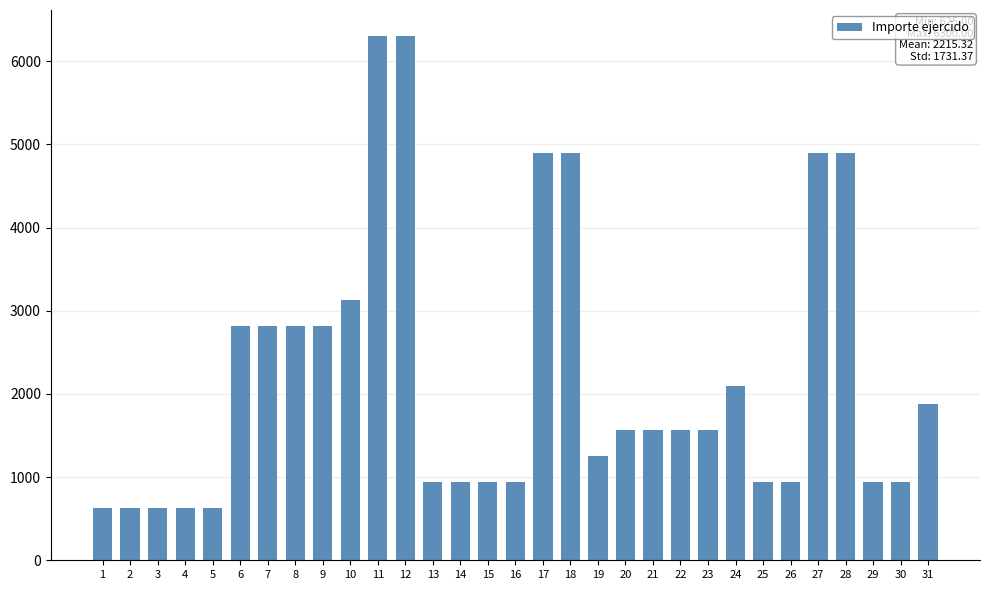

Does the chart contain any negative values?

No